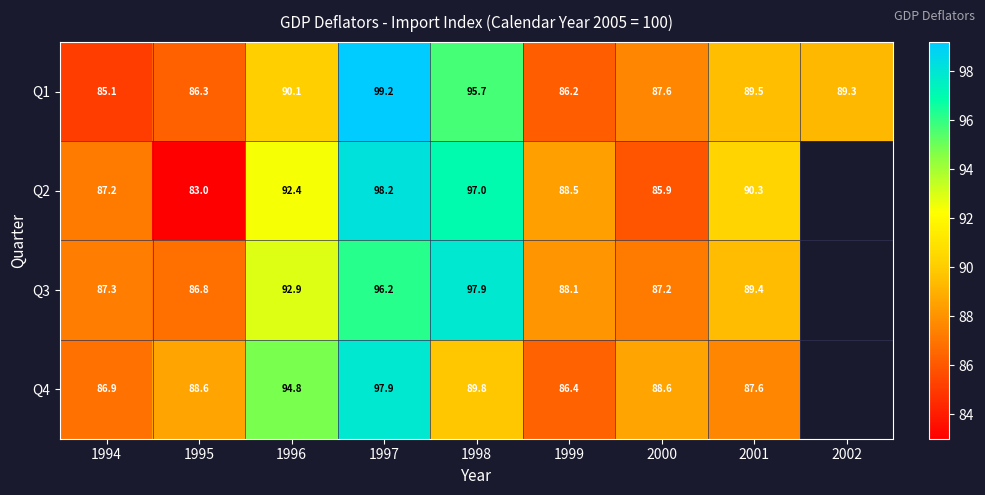

True or false: Q1 has a value of 95.7 at 1998.

True